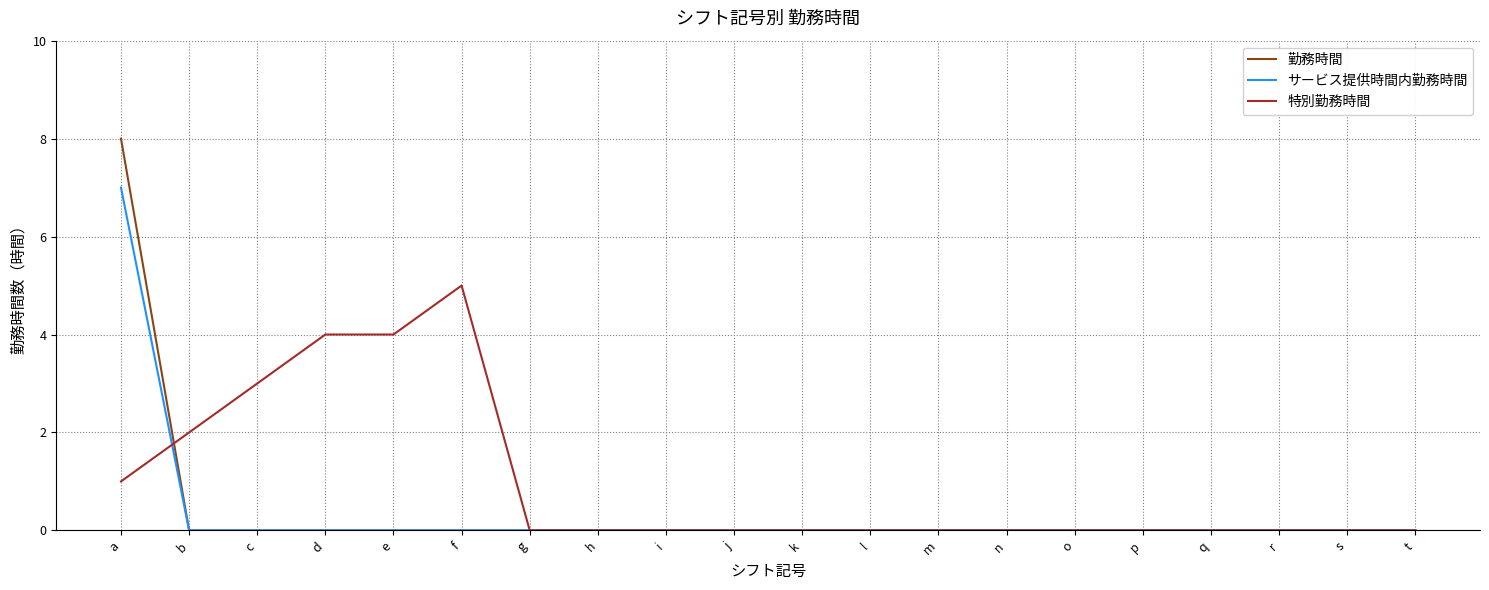

Is it true that 勤務時間 equals 0 at f?

True